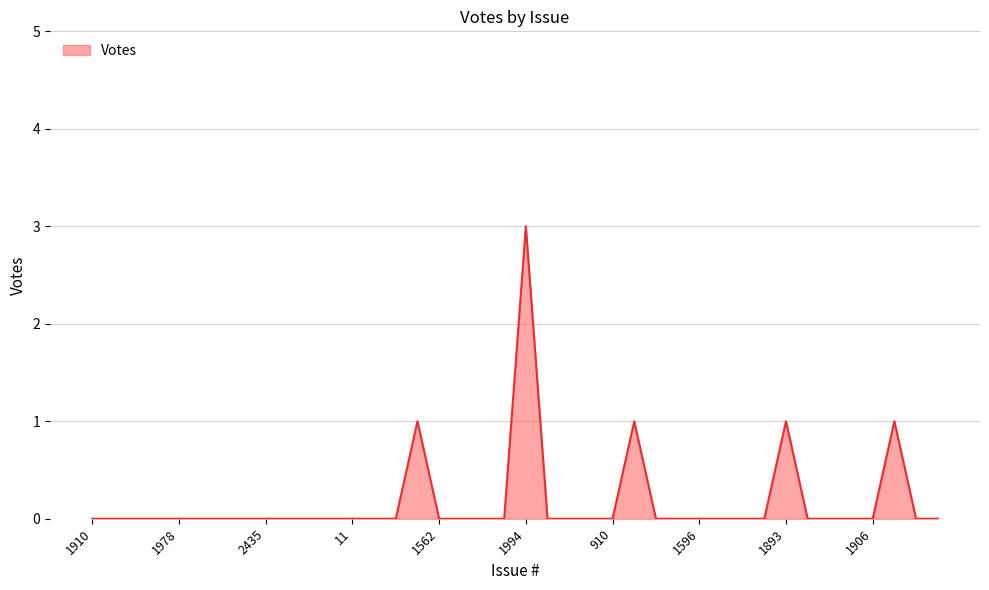

What is the greatest value displayed?

3